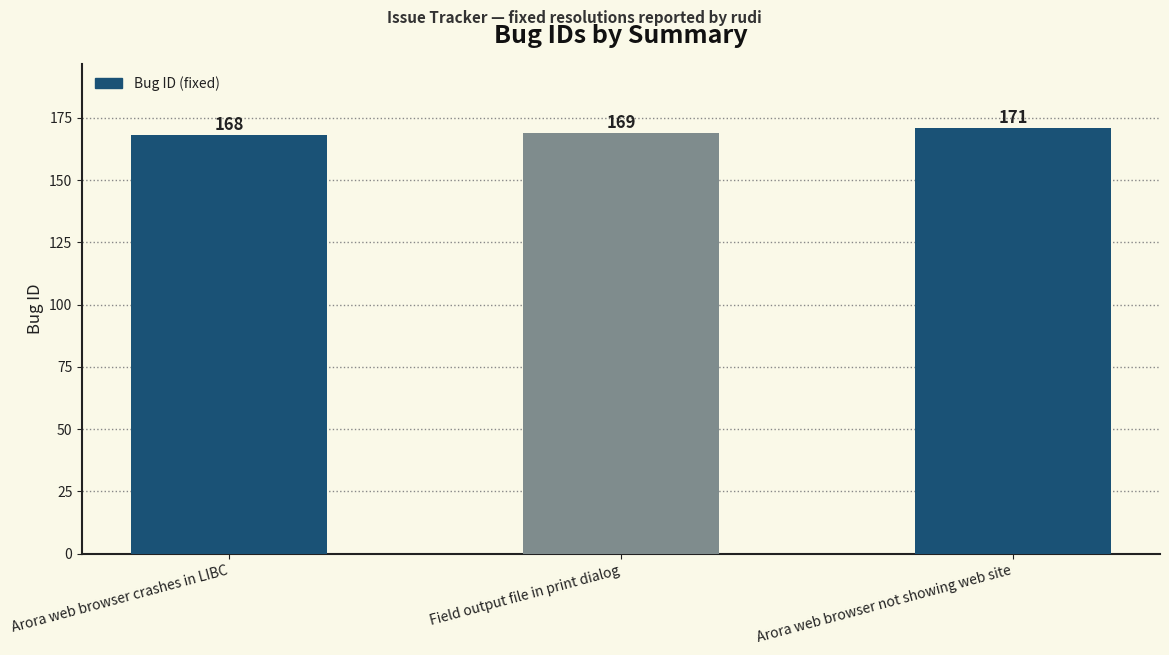

The value at Field output file in print dialog is 279. True or false?

False